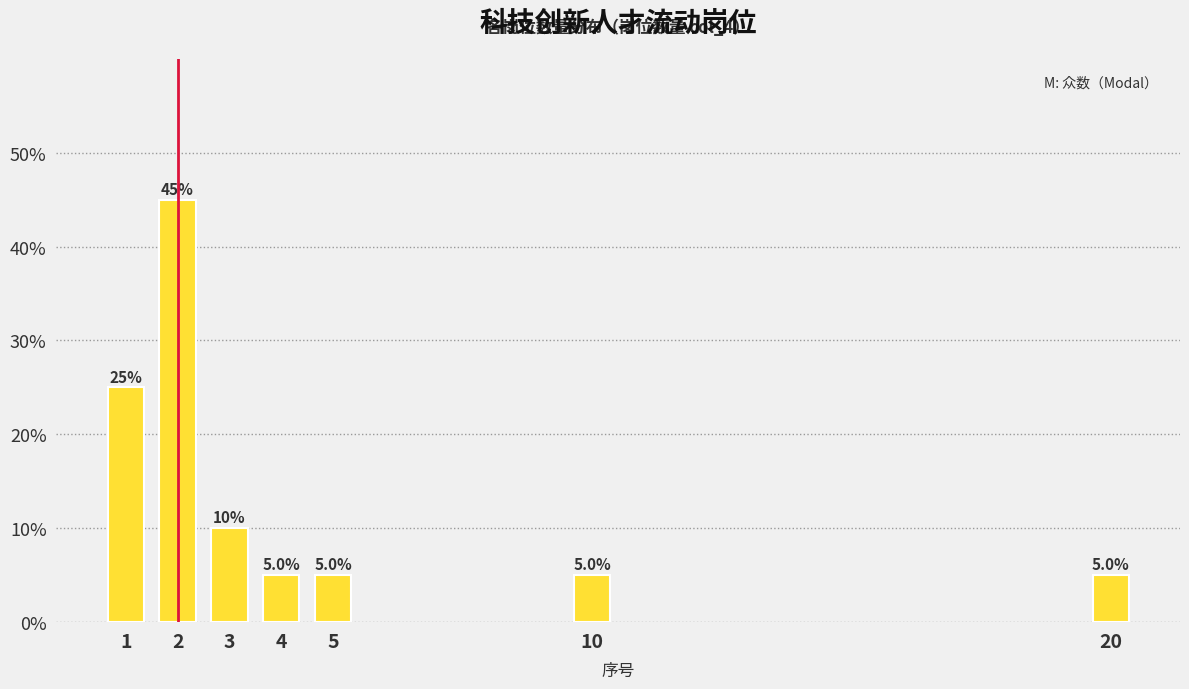

Reading right to left, list all the values displayed in this chart.

5	5	5	5	10	45	25